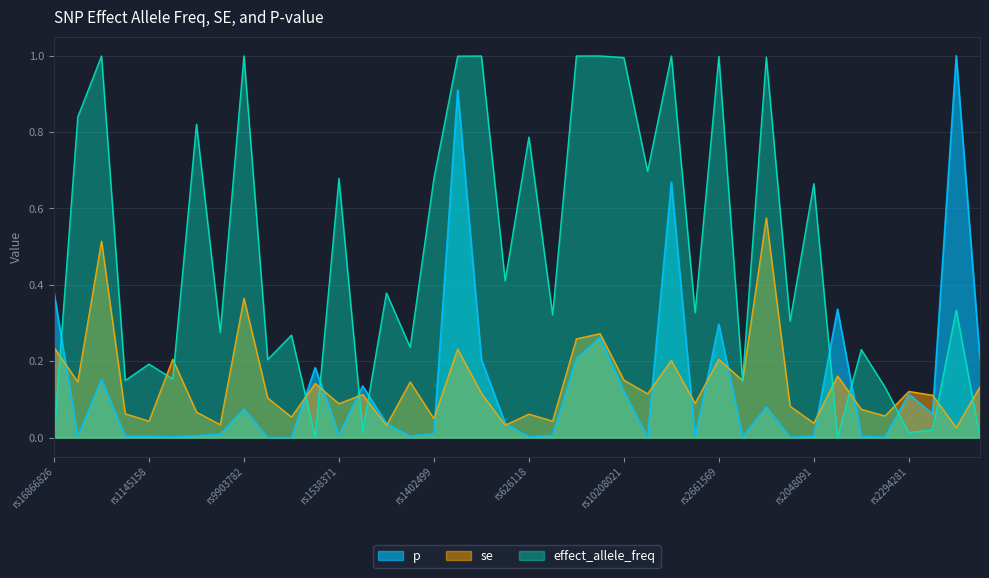

What is the total value across all series at rs626118?

0.8